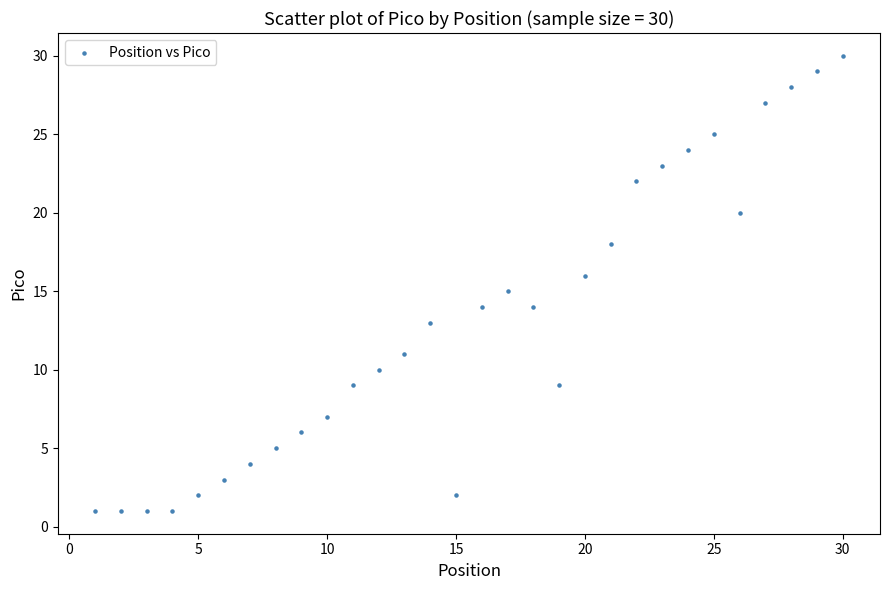

What is the range of Y values (max minus min)?

29